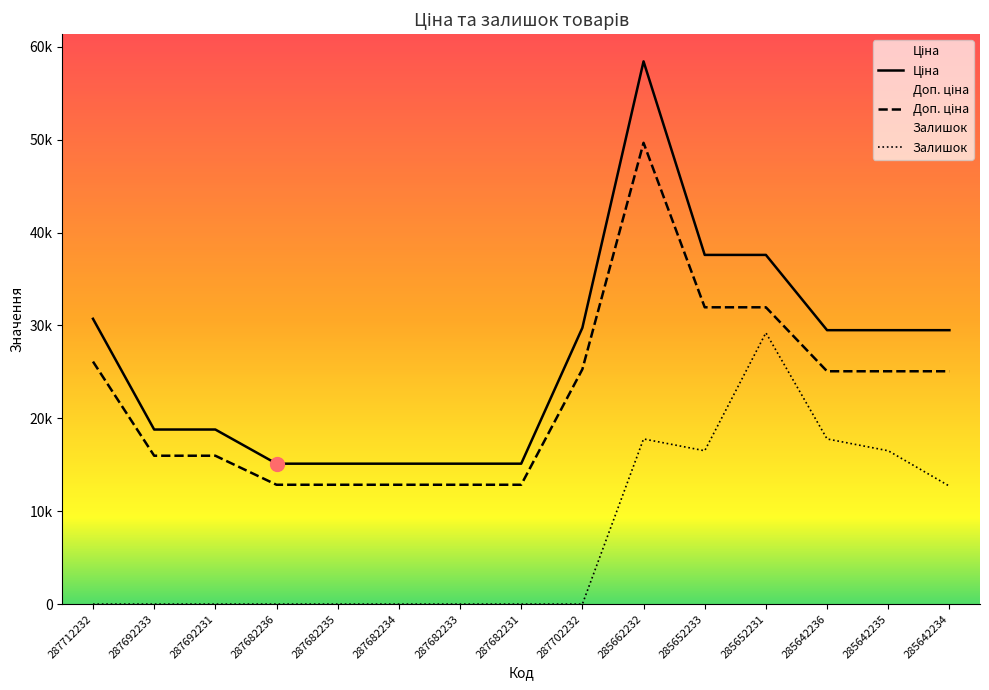

True or false: Доп. ціна has more than 2 points higher than both neighbors.

False